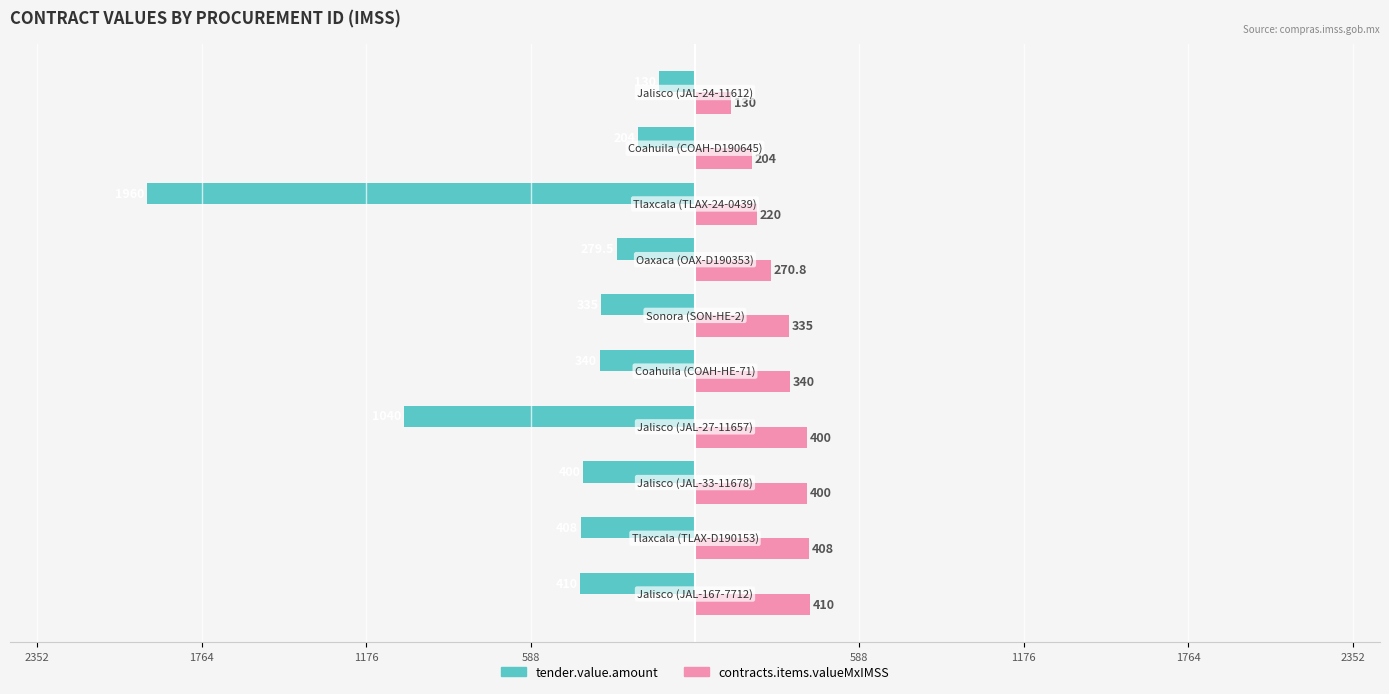

Which series has the widest spread of values?

tender.value.amount